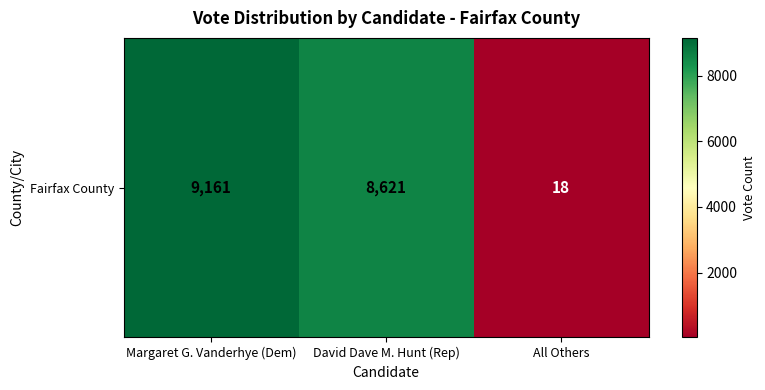

Rank the categories by value from highest to lowest.

Margaret G. Vanderhye (Dem), David Dave M. Hunt (Rep), All Others